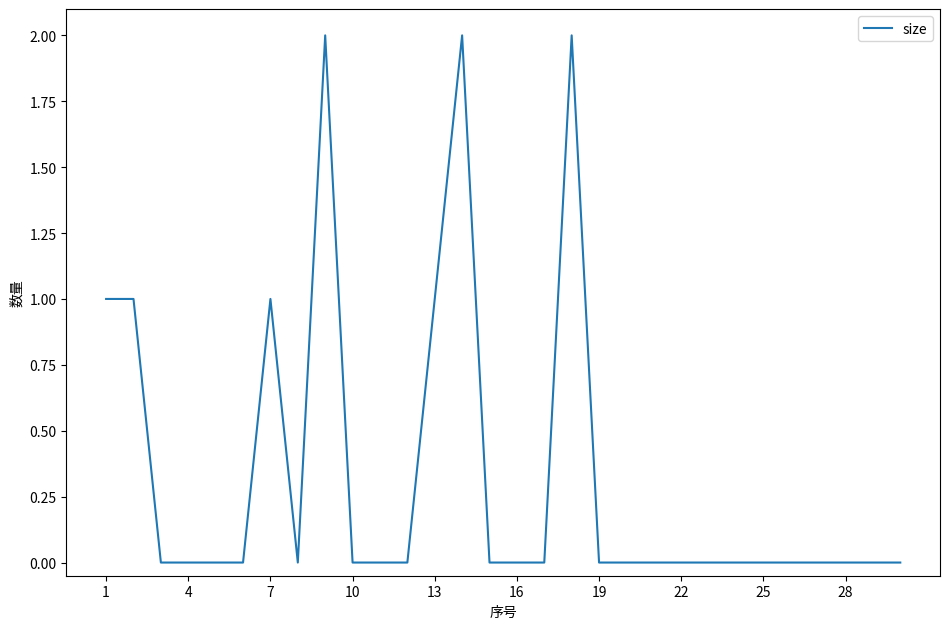

How many lines are shown in the chart?

1